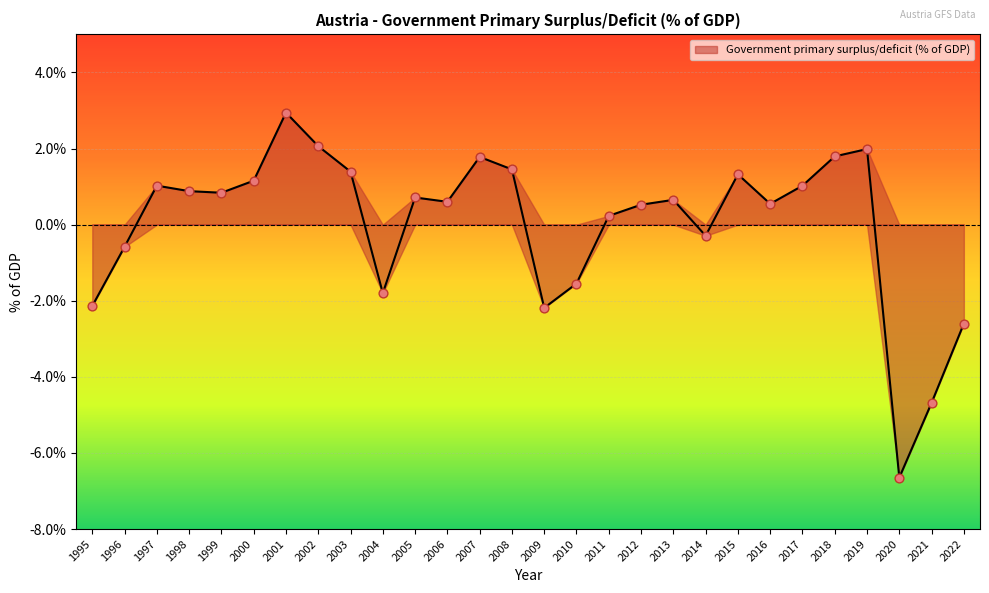

What is the change in value from 1998 to 2015?

+0.4